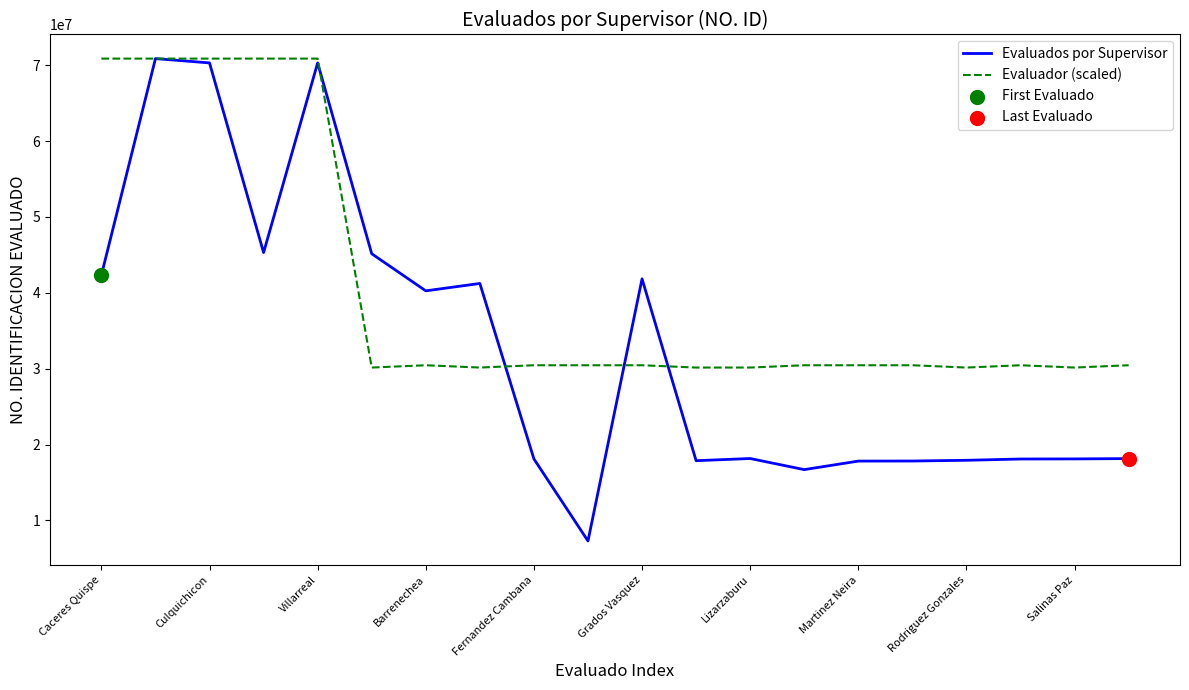

Which series has the widest spread of values?

Evaluados por Supervisor